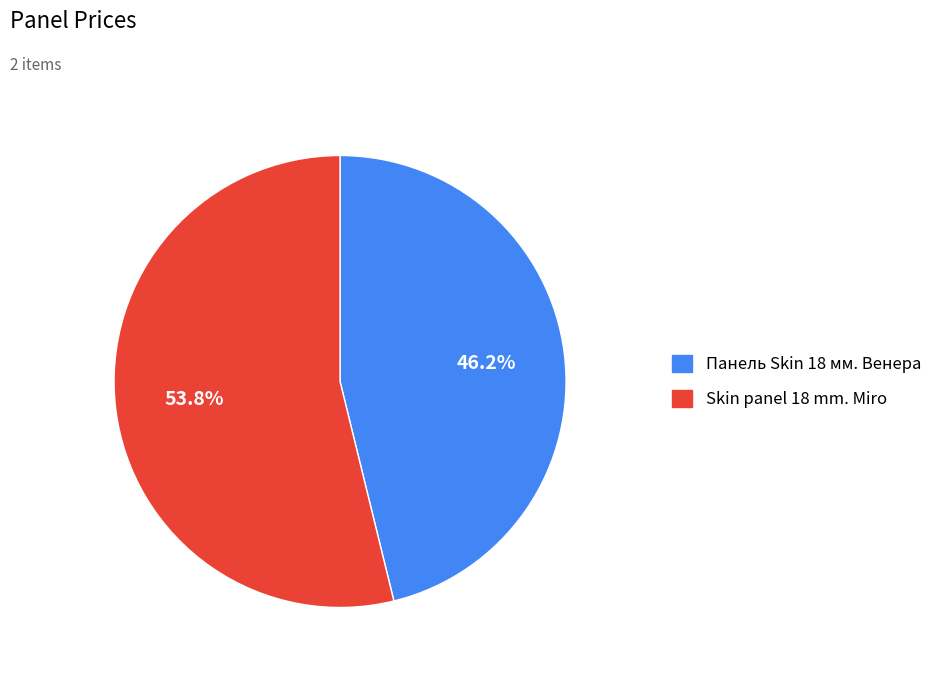

How many segments does this pie chart have?

2